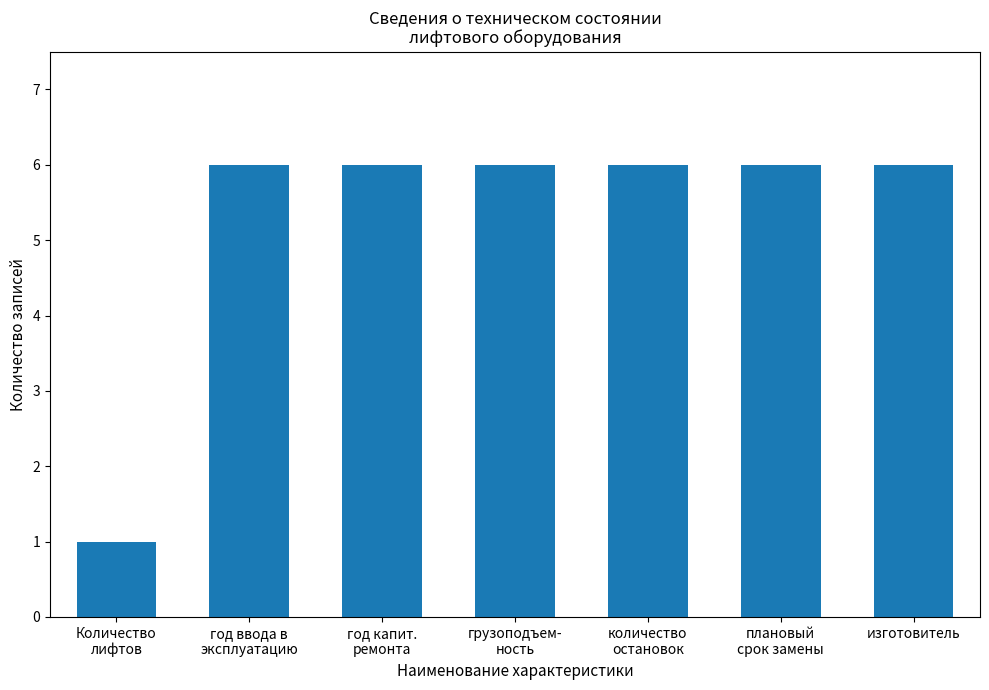

What is the sum of all values?

37